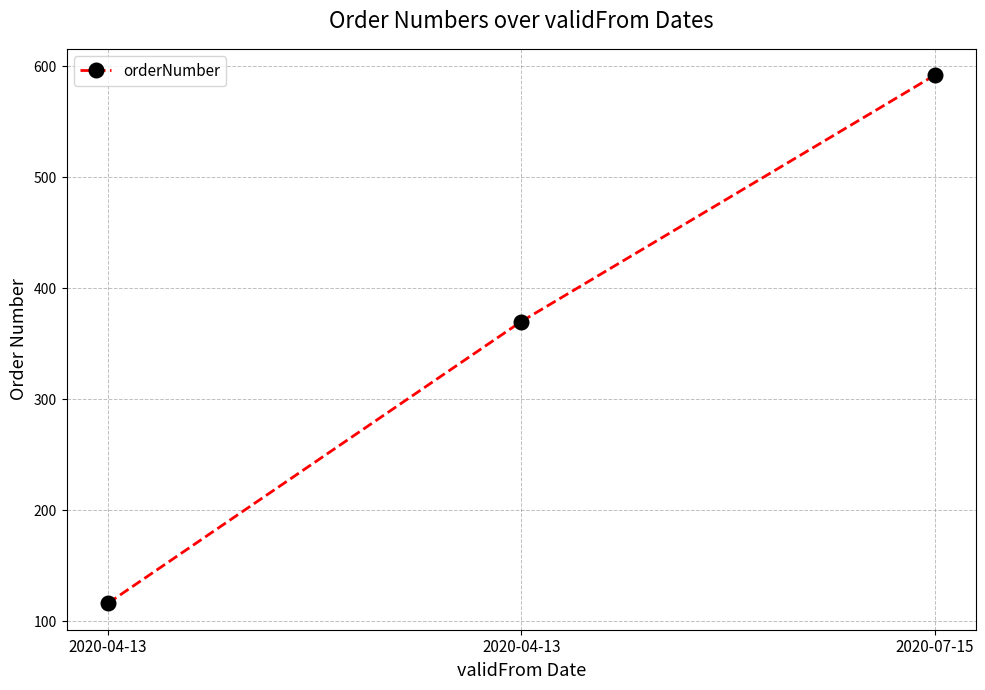

What is the sum of all values?

1078